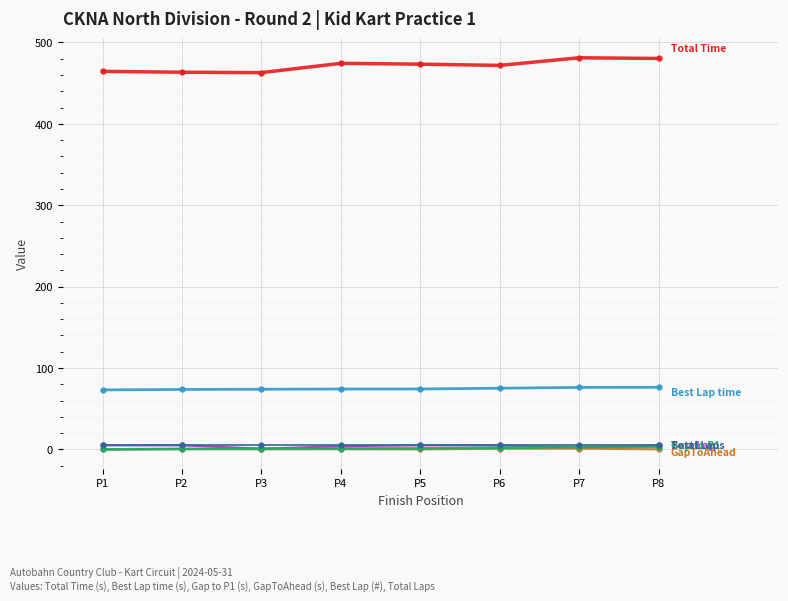

What is the greatest value displayed?

481.2